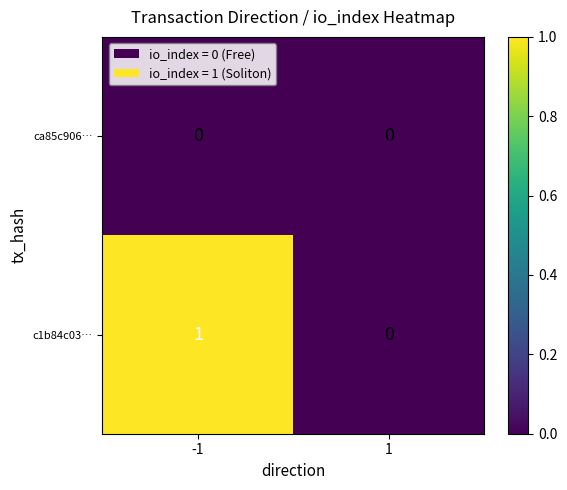

List the series in order of their peak value, highest first.

c1b84c03…, ca85c906…